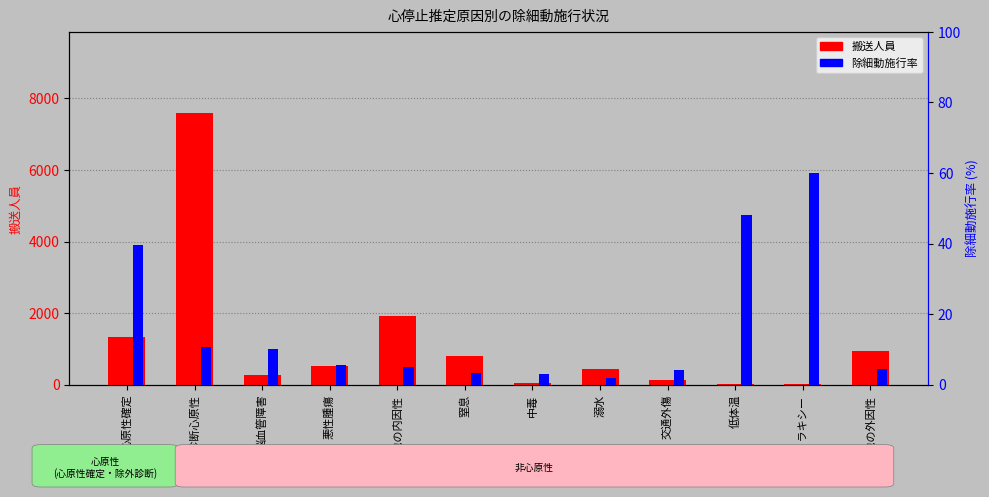

What is the difference between the 搬送人員 values at アナフィラキシー and 心原性確定?

1337.0